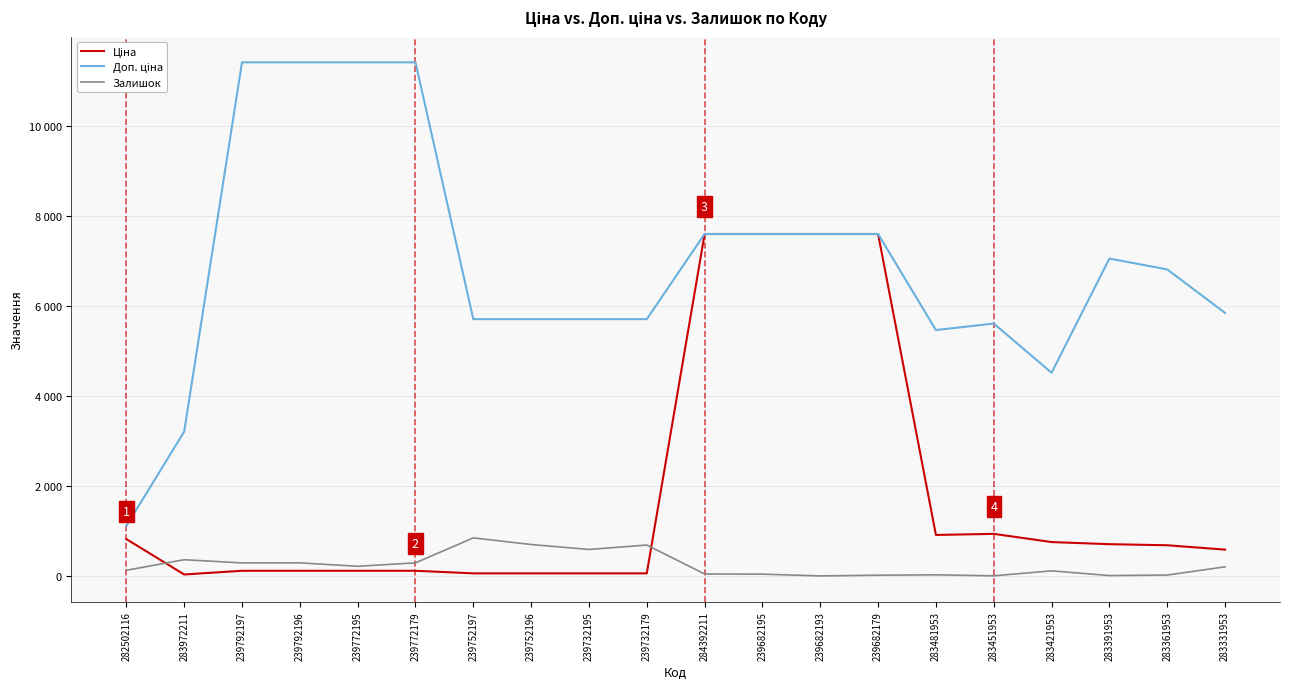

Does the chart display data point markers on the line(s)?

No